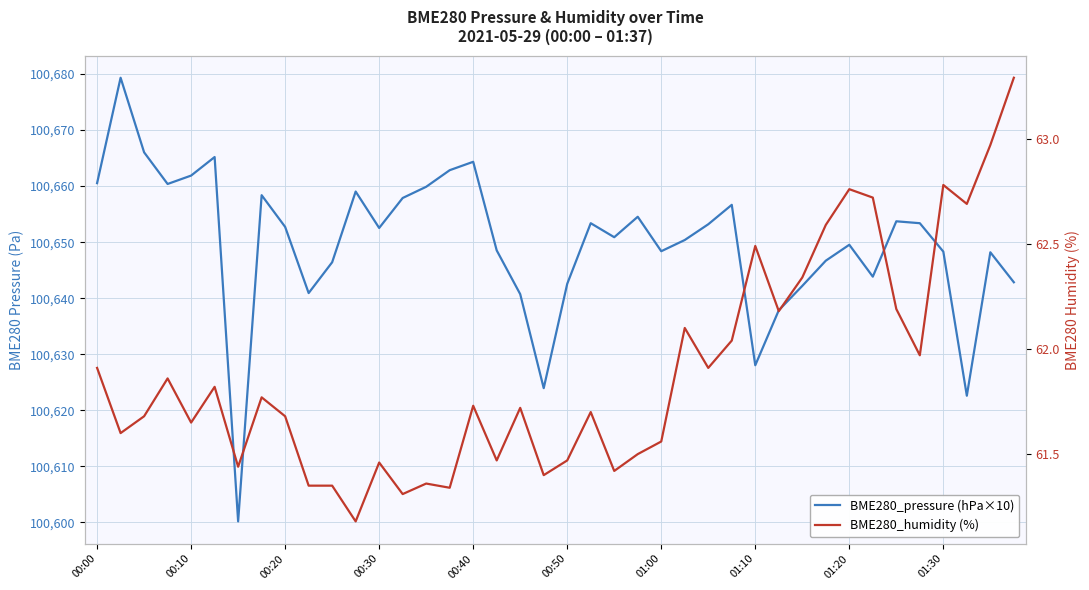

Rank the series by their average value, from lowest to highest.

BME280_humidity (%), BME280_pressure (hPa×10)